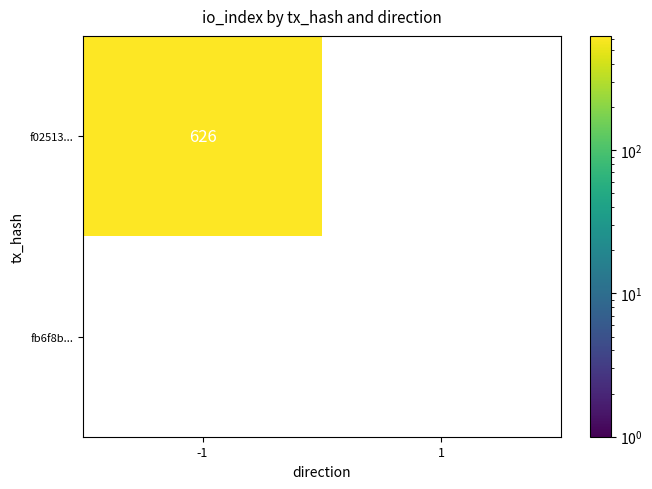

Count the number of data series in this chart.

2